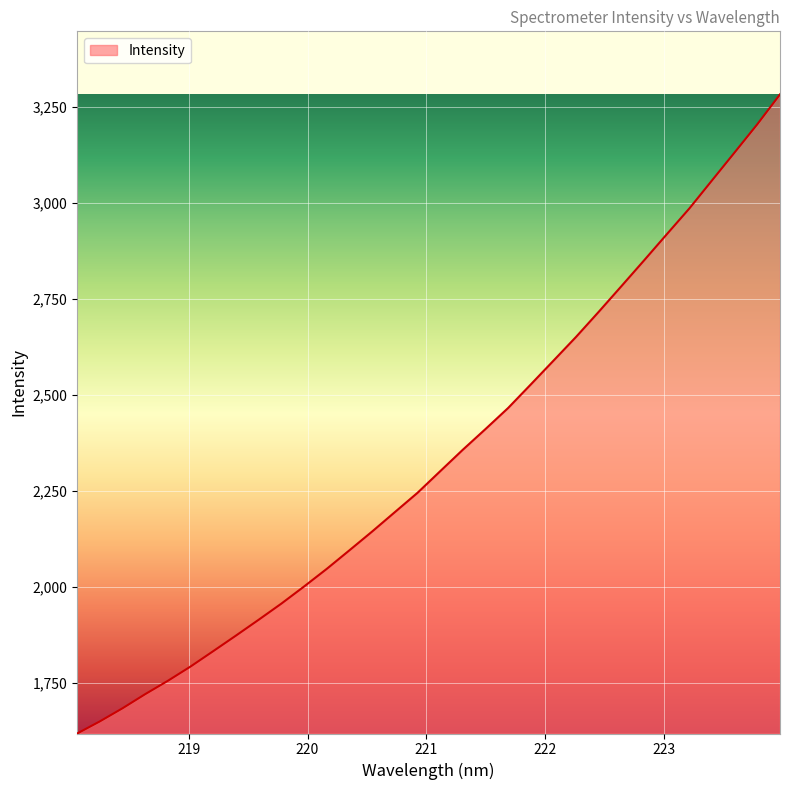

What is the maximum value shown in the chart?

3283.3